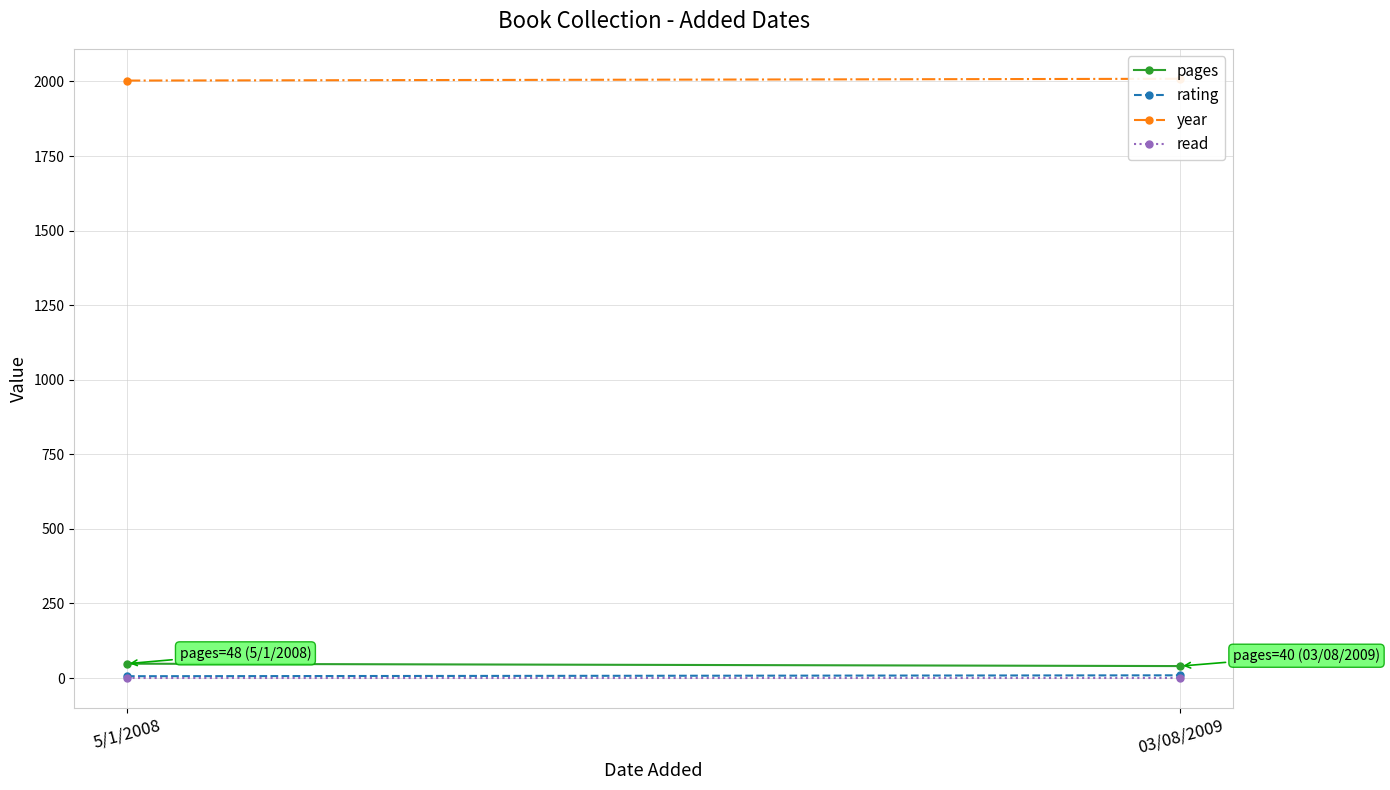

What is the smallest value displayed?

1